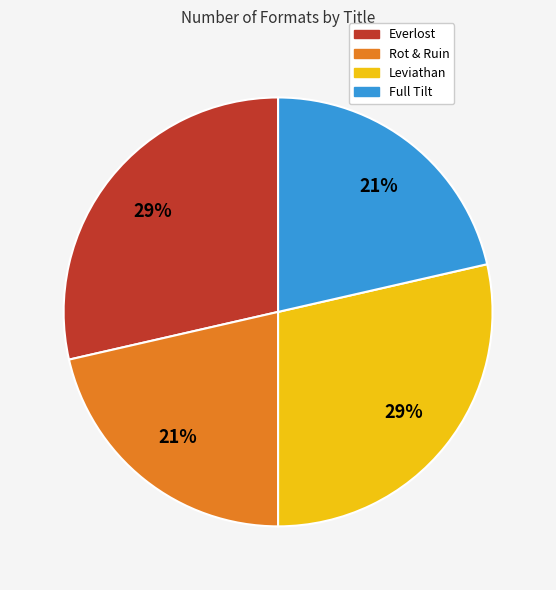

To the nearest percent, what percentage of the pie is Leviathan?

29%